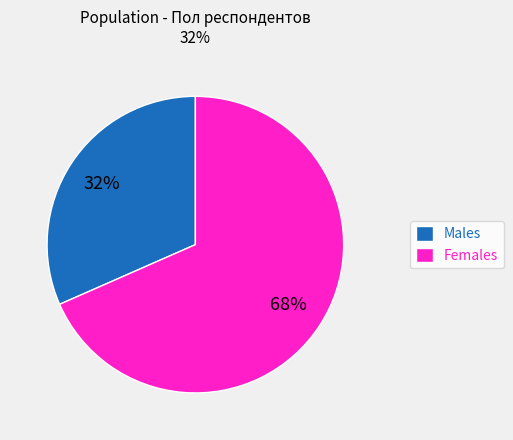

Approximately how many times larger is the value at Males compared to Females?

0.5